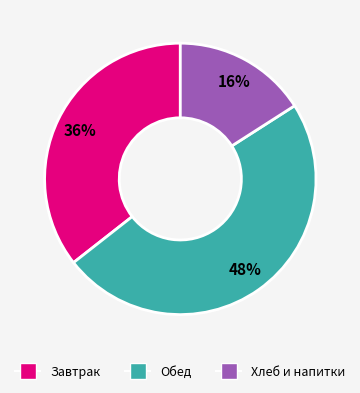

Is there a majority slice in this chart?

No